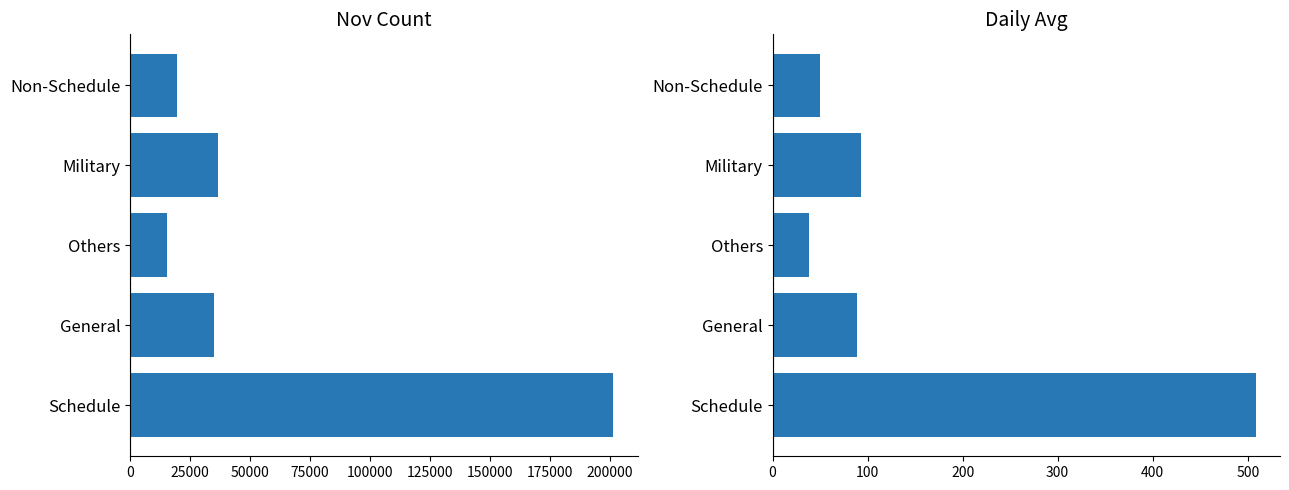

Is the value of Daily Avg at Non-Schedule greater than the value of Nov at Non-Schedule?

No